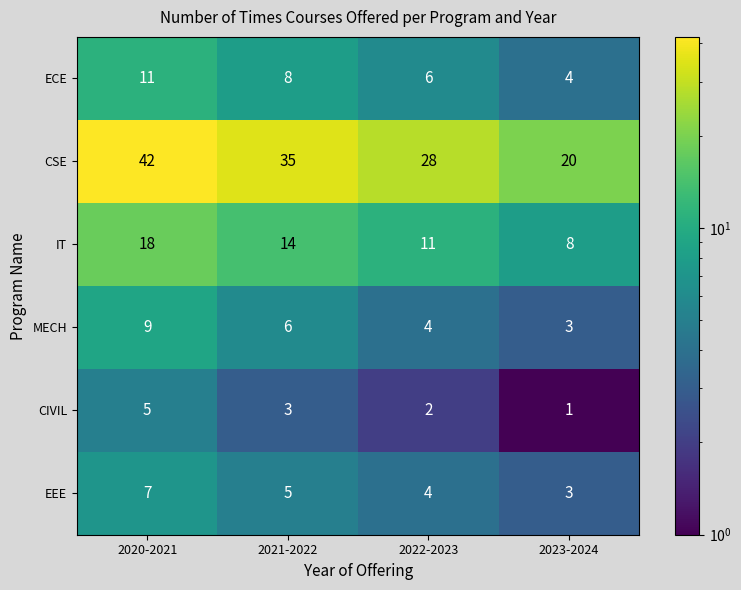

What is the minimum value shown in the chart?

1